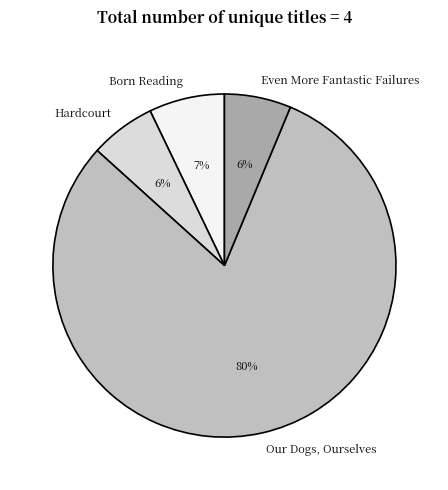

The Born Reading slice represents 13% of the pie. True or false?

False